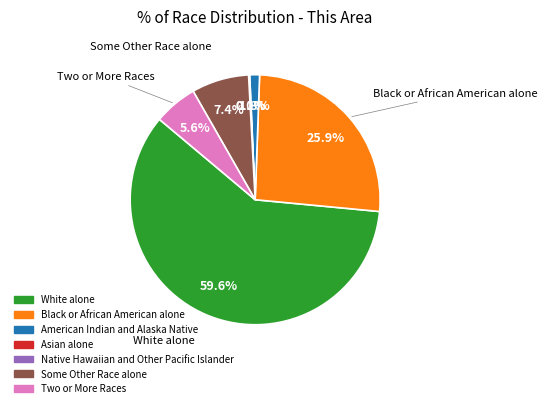

Which has a higher value, Black or African American alone or Two or More Races?

Black or African American alone